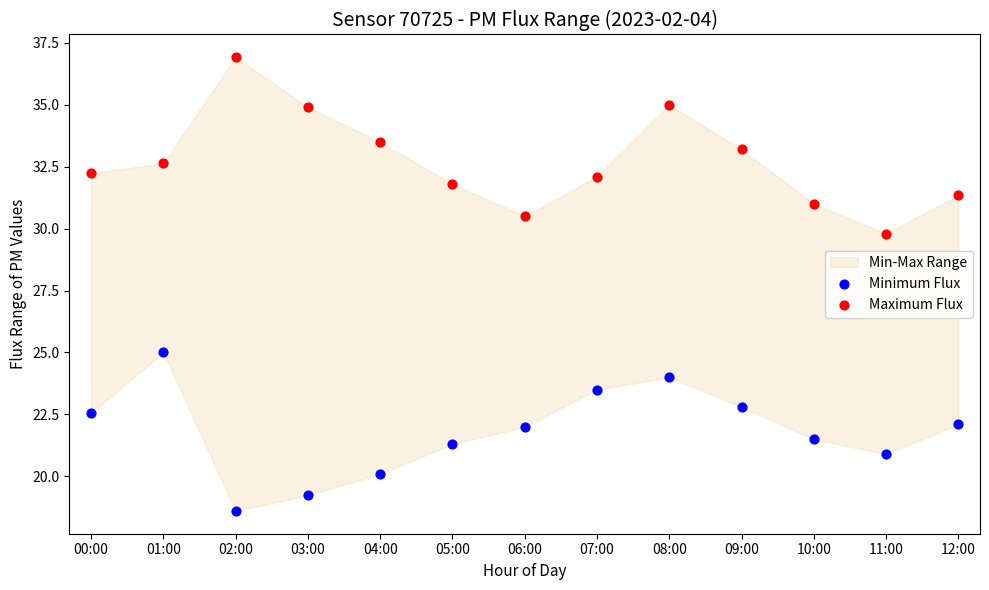

Across all series, what Y value is closest to 27?

25.0